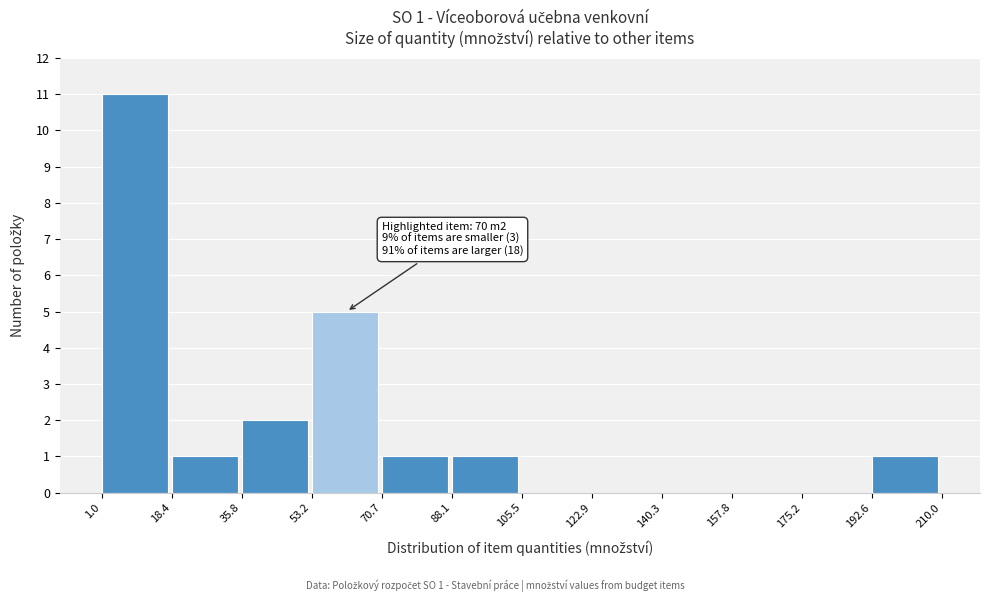

Over which range of the x-axis is the bar tallest?

1.0 to 18.4